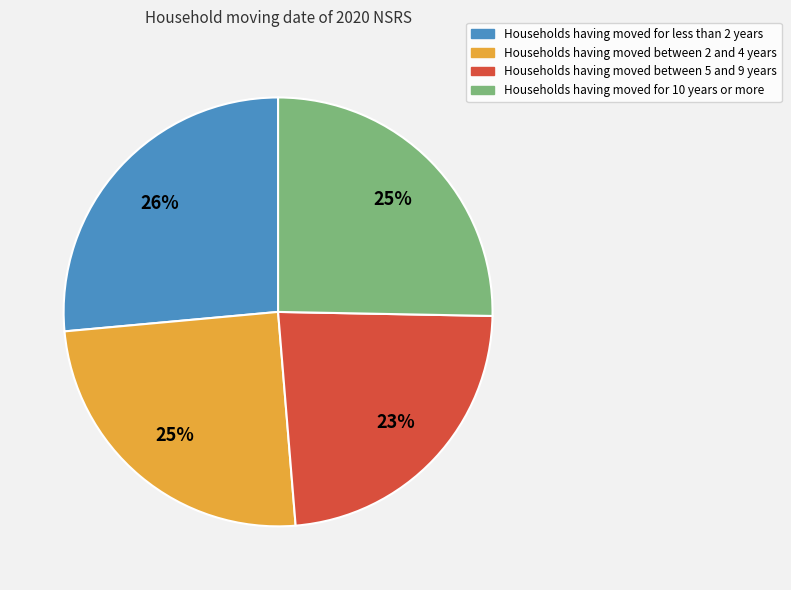

To the nearest percent, what is the difference between the largest and smallest slice percentages?

3%